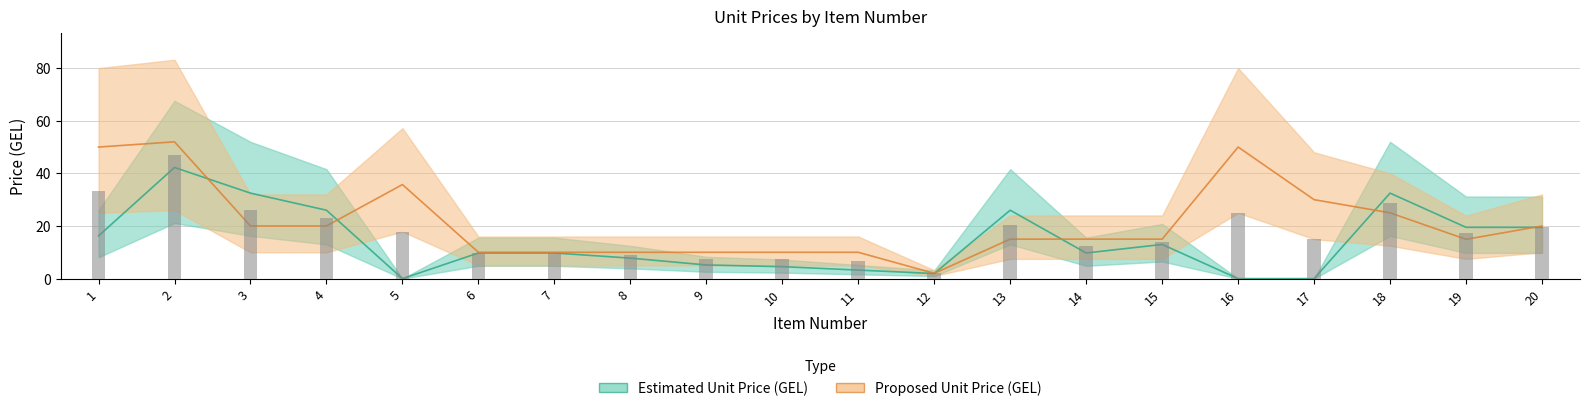

Which category has the highest value across all series?

2